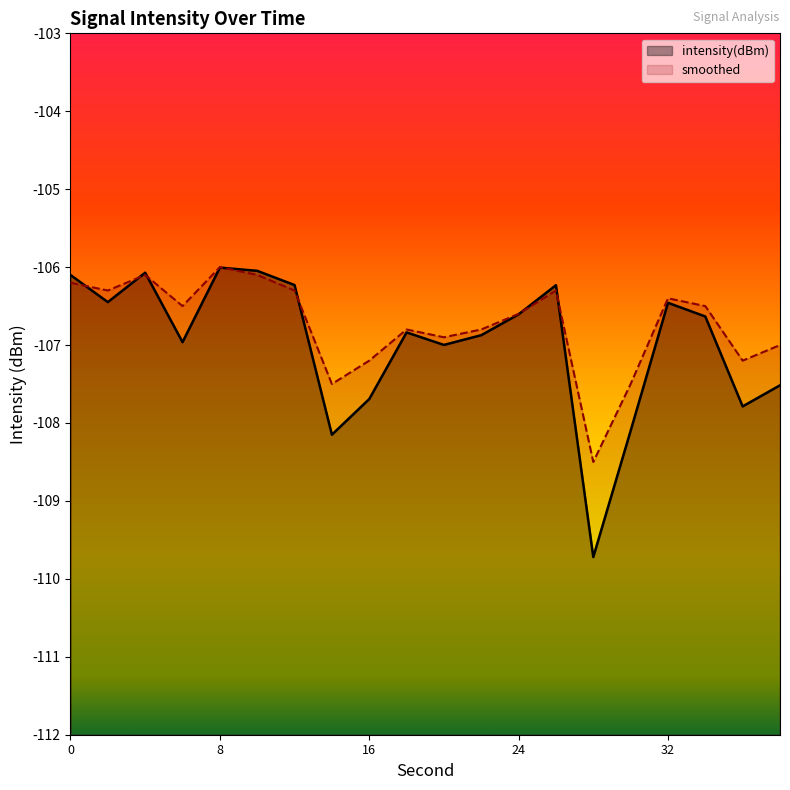

How many times do smoothed and intensity(dBm) cross each other?

7